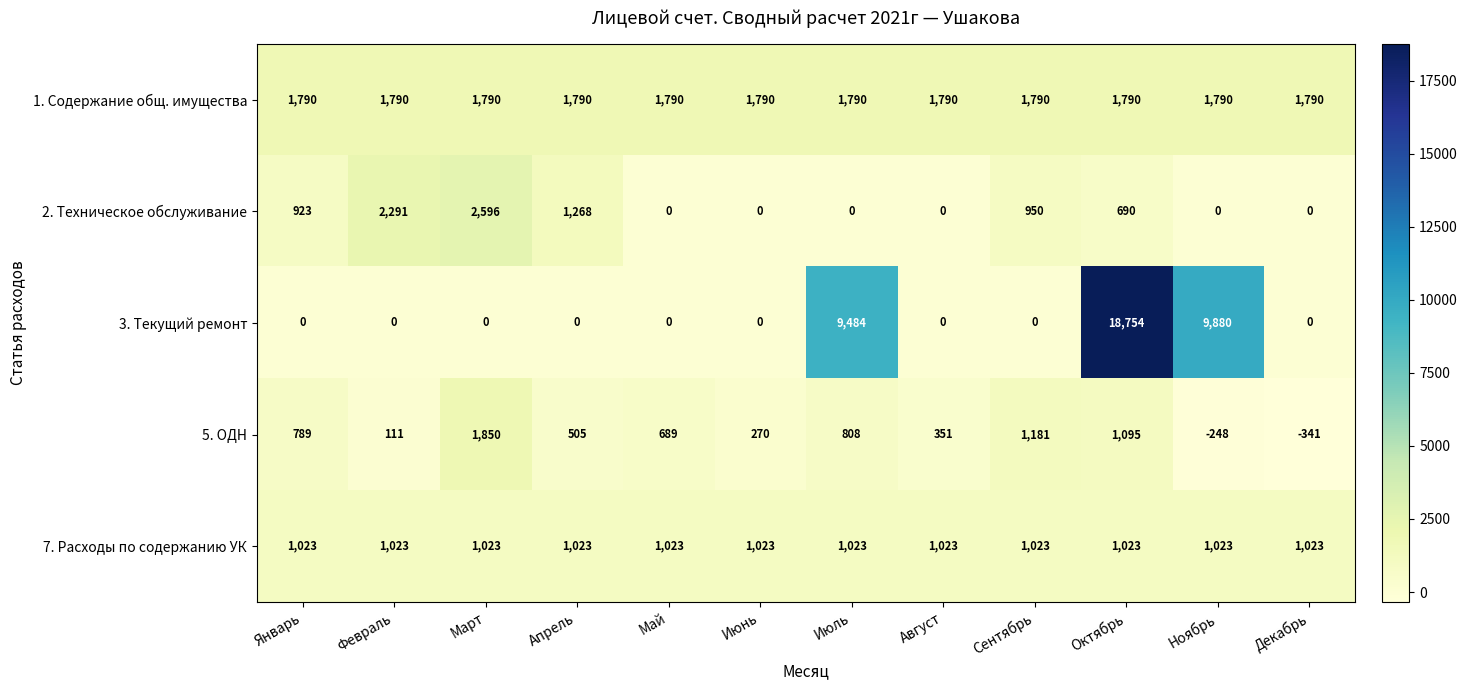

How many categories are shown in the chart?

12